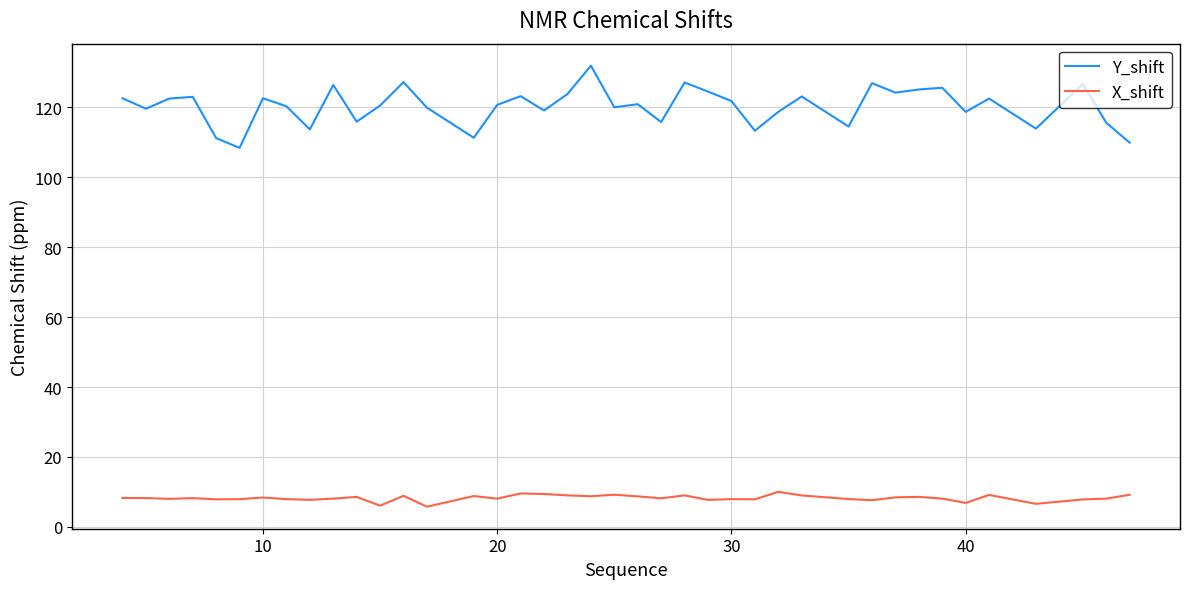

What is the lowest value of the X_shift series?

5.8